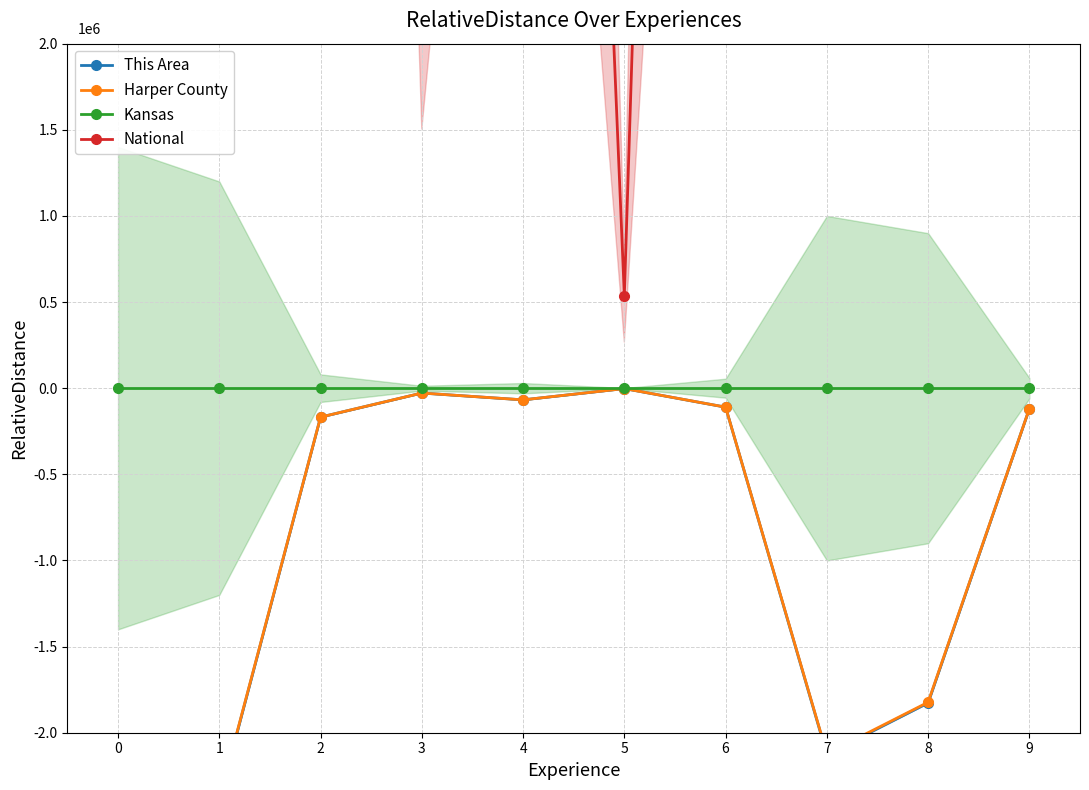

What is the value of the National point at the 9th from the left?

173307528